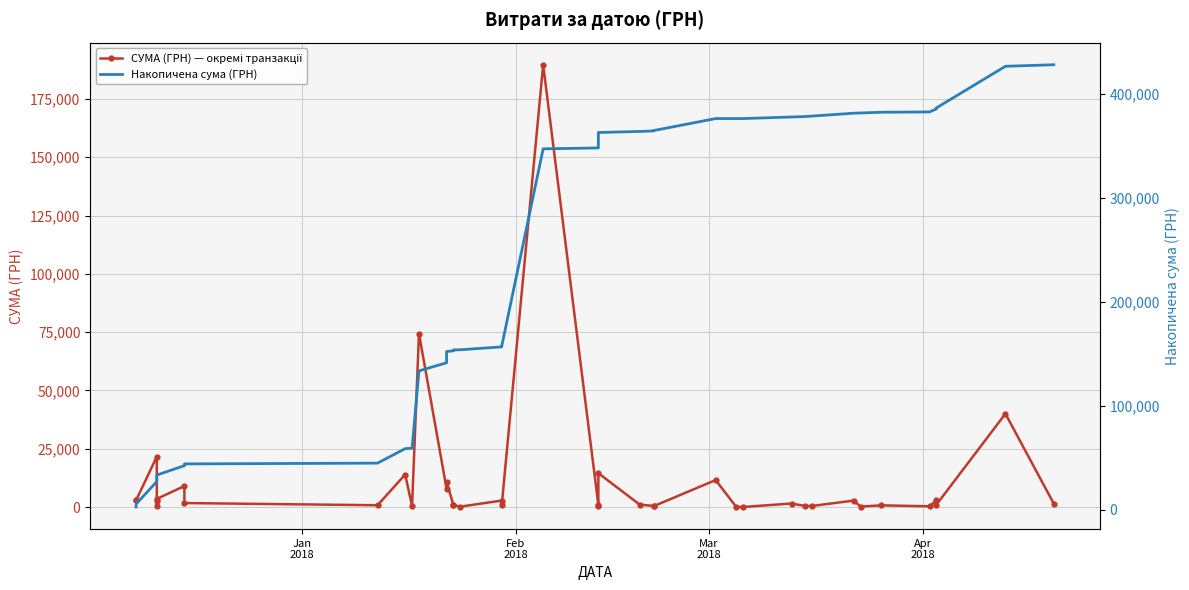

True or false: Накопичена сума (ГРН) and СУМА (ГРН) — окремі транзакції intersect in this chart.

False